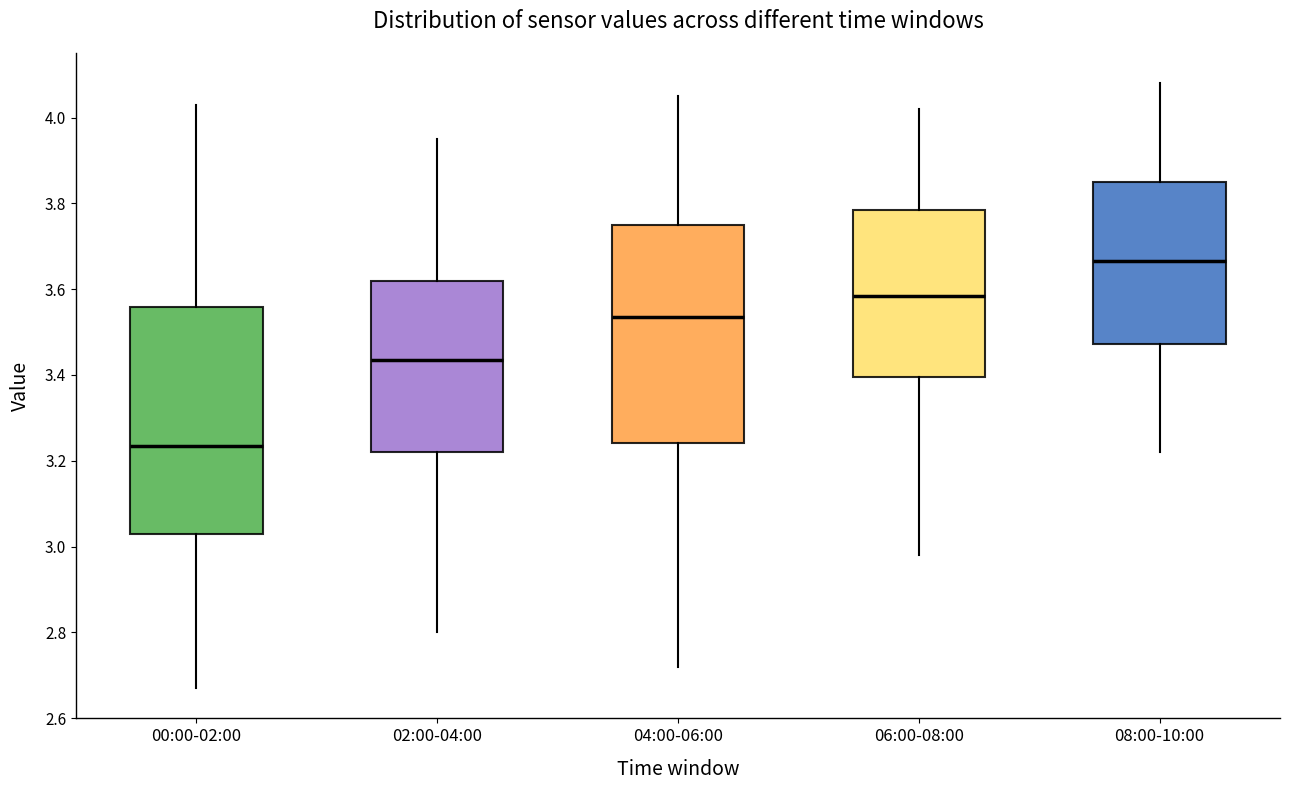

Where does the upper whisker of the box for 04:00-06:00 end on the y-axis? The values are not printed on the chart, so give them approximately, as read against the axis.

4.06